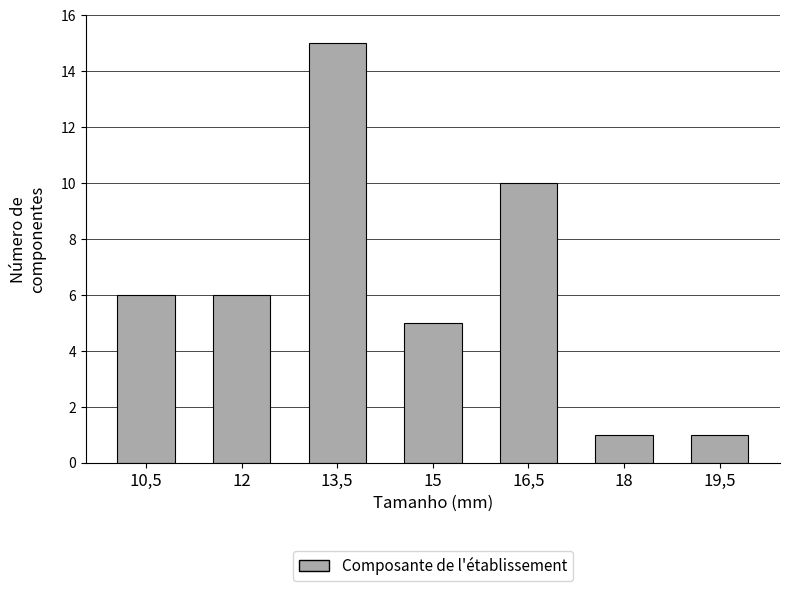

Reading left to right, transcribe all the data shown in this chart.

6	6	15	5	10	1	1